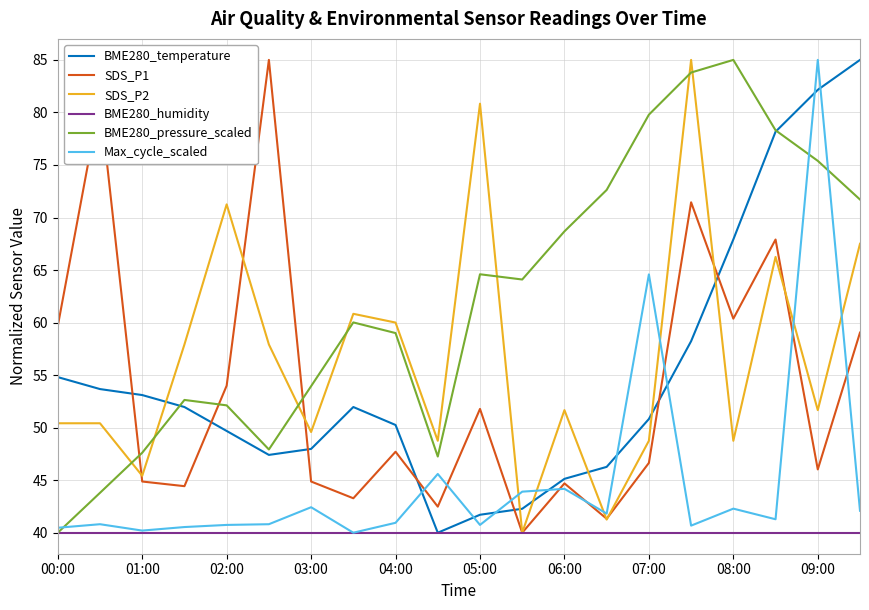

What is the minimum value shown in the chart?

40.0